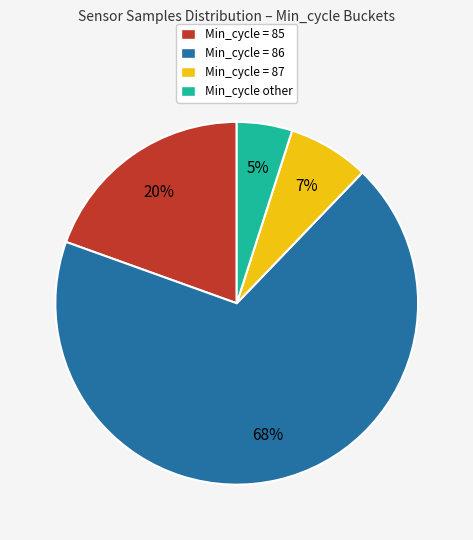

To the nearest percent, what is the difference between the largest and smallest slice percentages?

63%